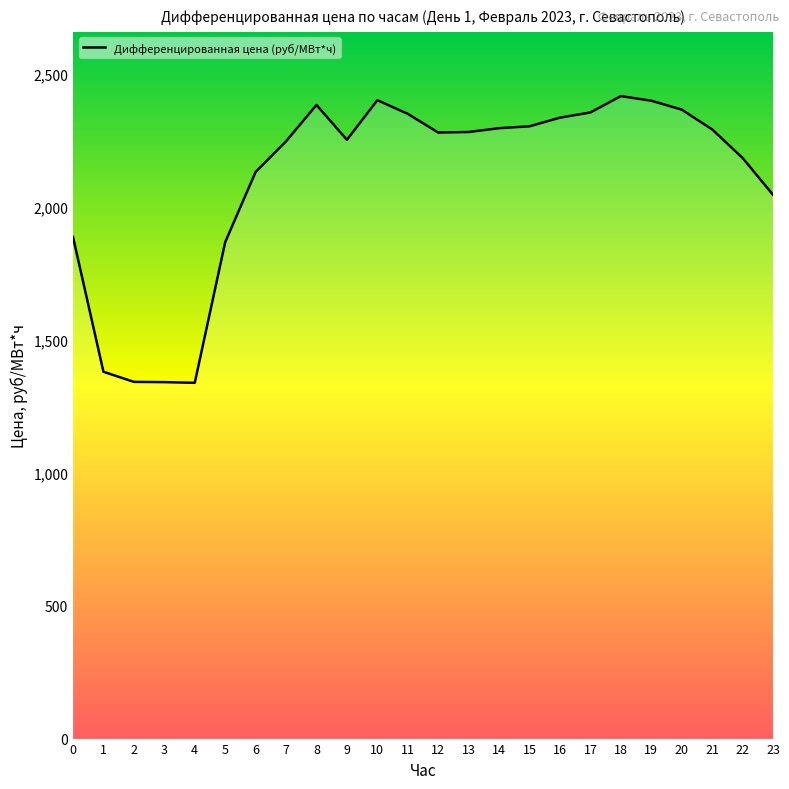

What is the minimum value shown in the chart?

1338.6